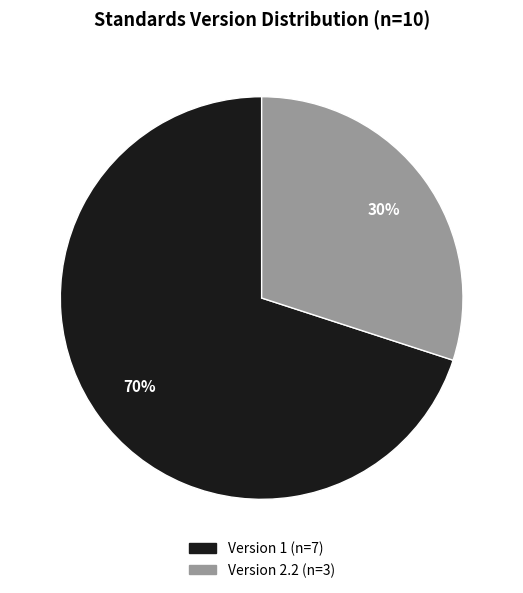

To the nearest percent, what is the average slice percentage?

50%